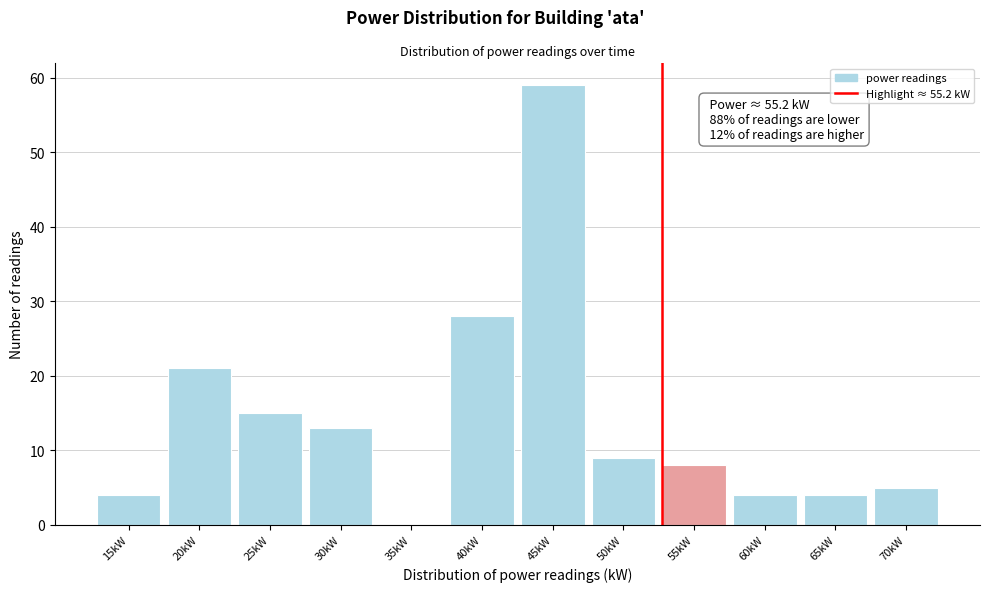

Reading left to right, transcribe all the data shown in this chart.

15kW=4	20kW=21	25kW=15	30kW=13	35kW=0	40kW=28	45kW=59	50kW=9	55kW=8	60kW=4	65kW=4	70kW=5